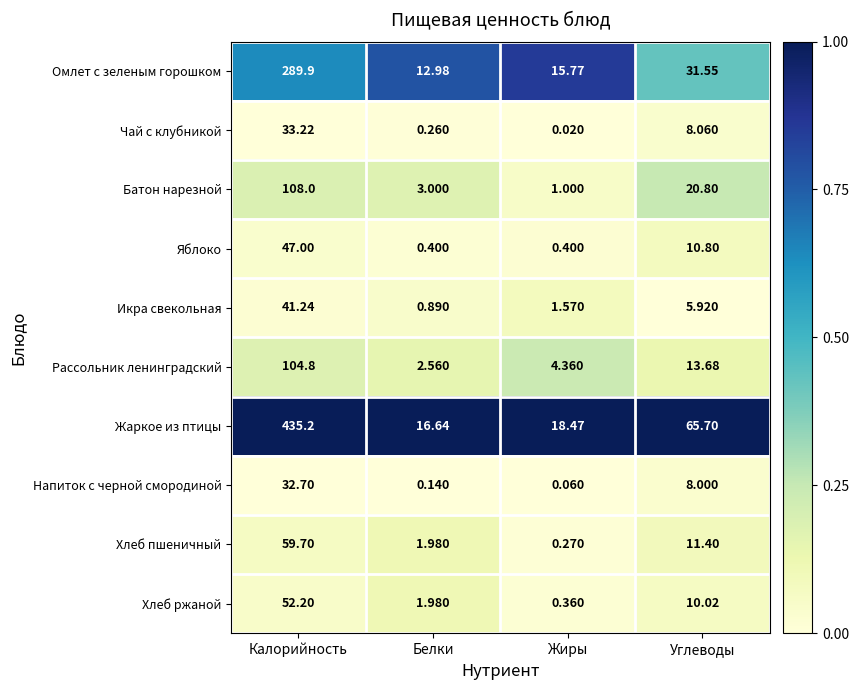

Between Белки and Углеводы, which series saw the biggest shift?

Жаркое из птицы